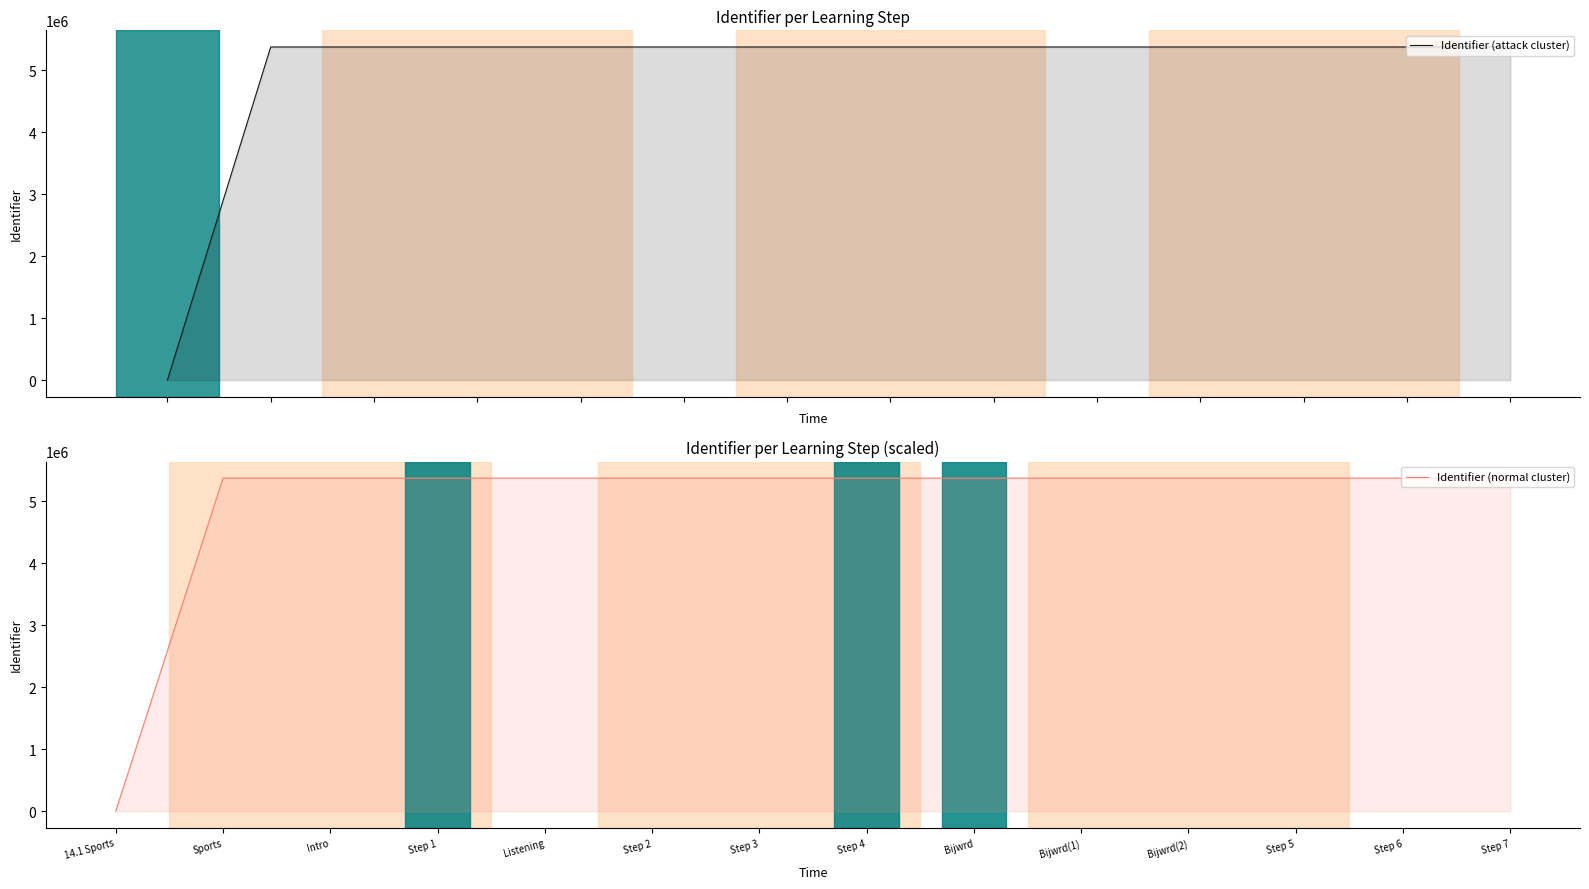

At how many categories does at least one series exceed 3285011?

13